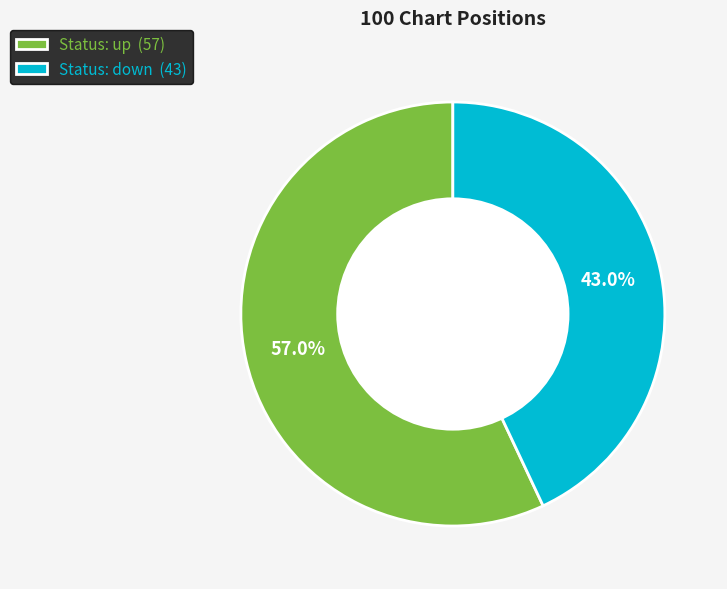

What is the smallest slice in the pie chart?

Status: down (43)